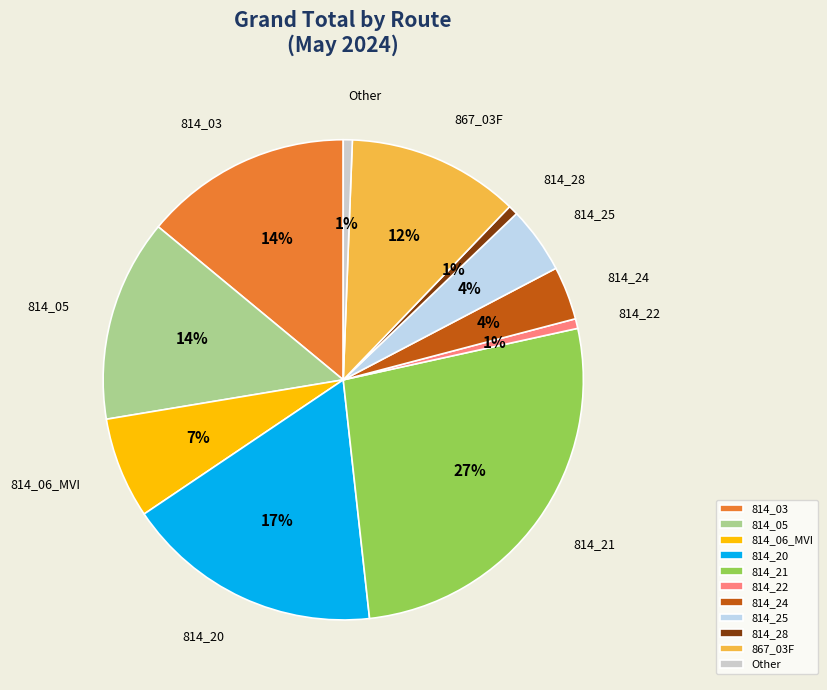

Does 814_22 represent more than half of the total?

No